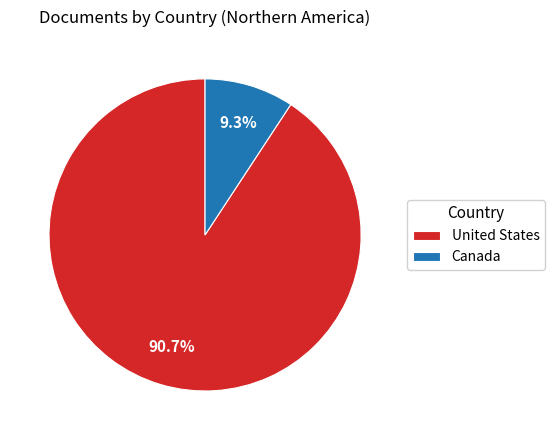

True or false: United States accounts for 91% of the total.

True